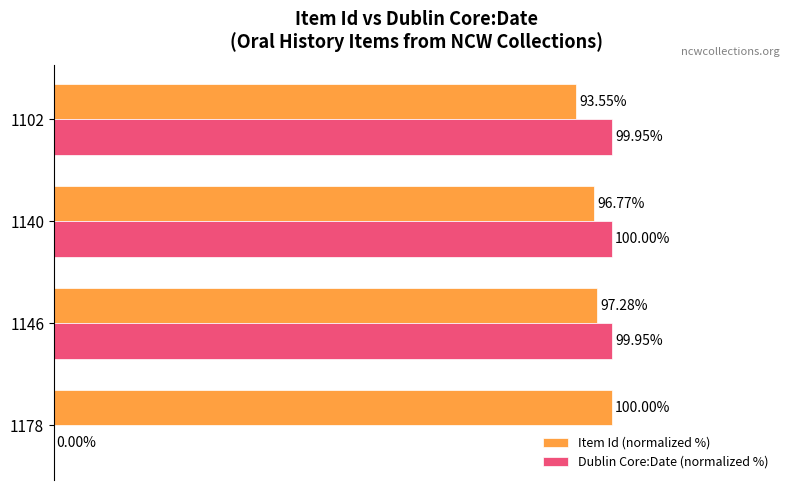

Is the value of Item Id (normalized %) at 1102 greater than the value of Dublin Core:Date (normalized %) at 1178?

Yes